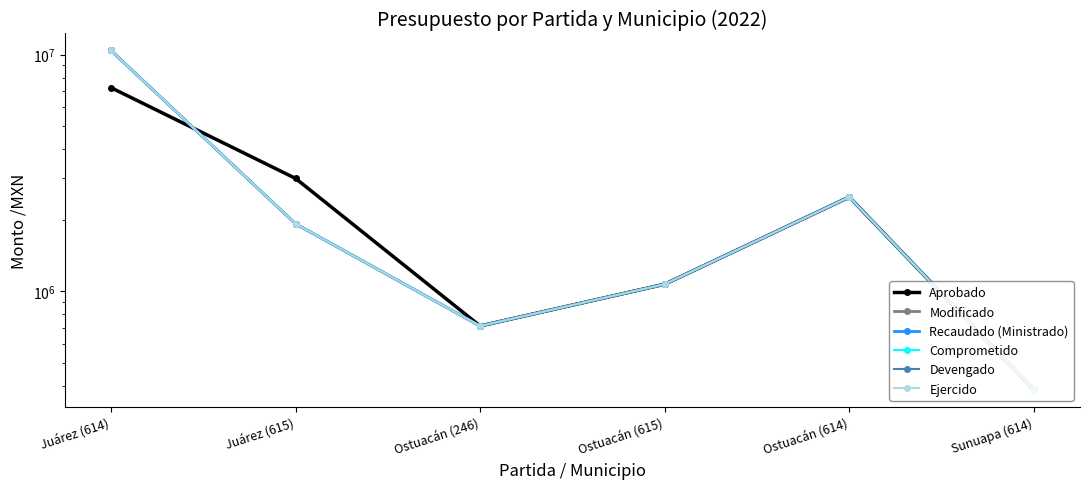

Rank the categories by Devengado value from lowest to highest.

Sunuapa (614), Ostuacán (246), Ostuacán (615), Juárez (615), Ostuacán (614), Juárez (614)